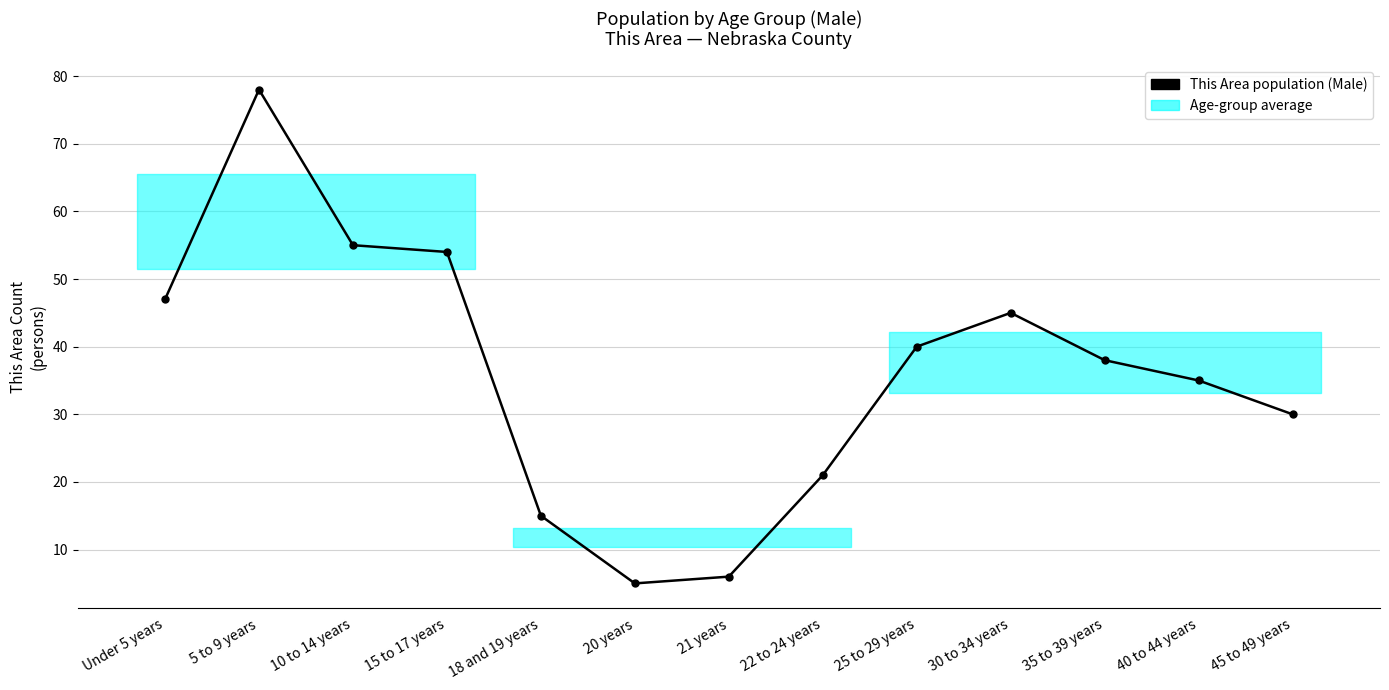

Read the value at 5 to 9 years, to the nearest 10.

80